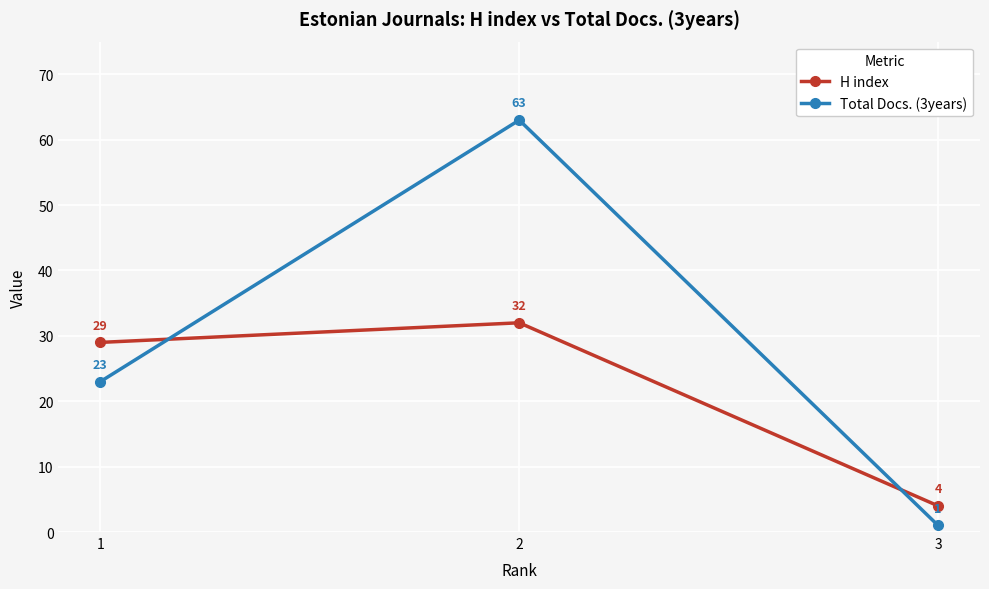

How many values in the Total Docs. (3years) series are below 23?

1